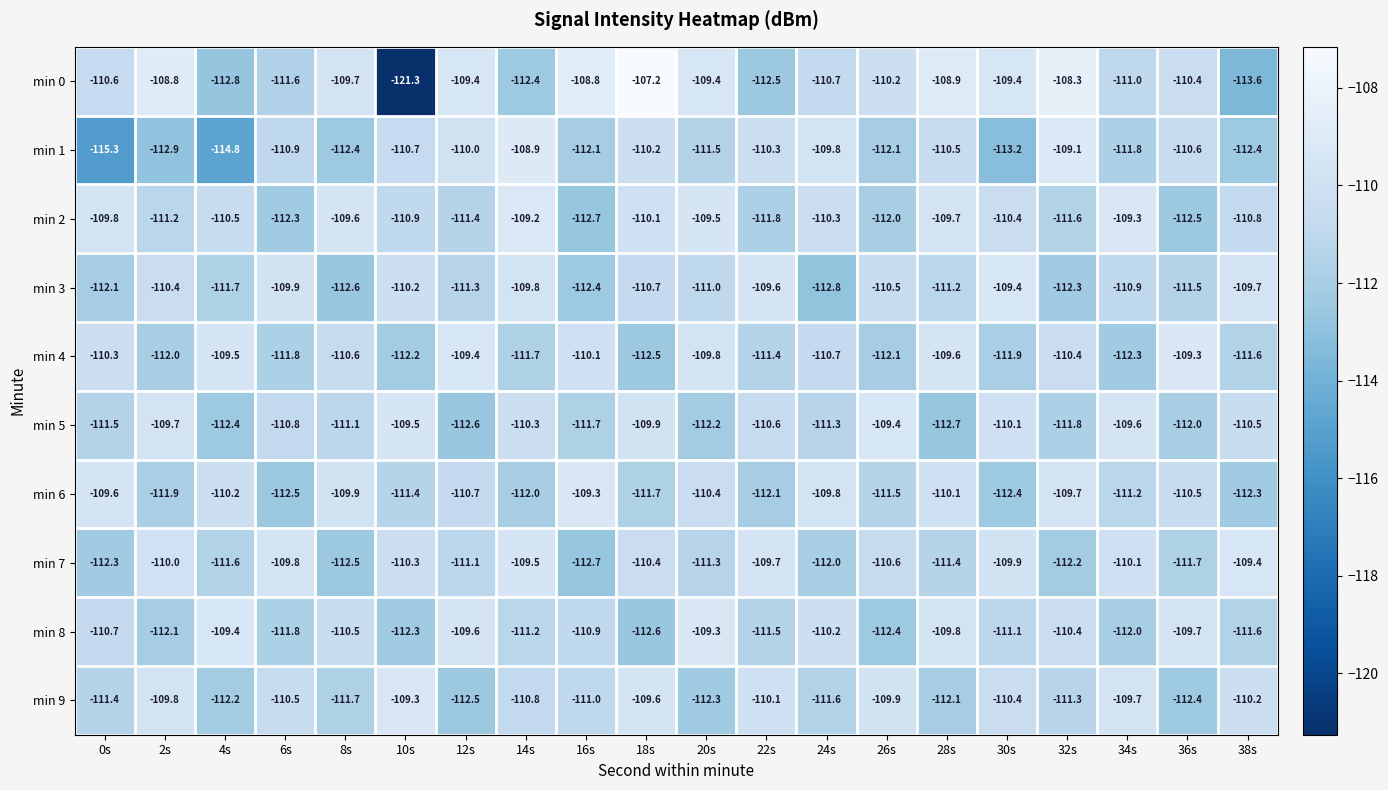

The value of min 2 at 0s is -109.8. True or false?

True